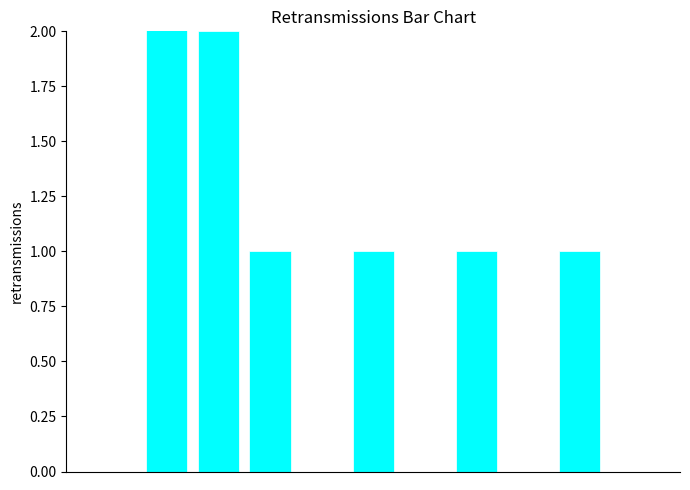

Which has a higher value, 1 or 9?

1